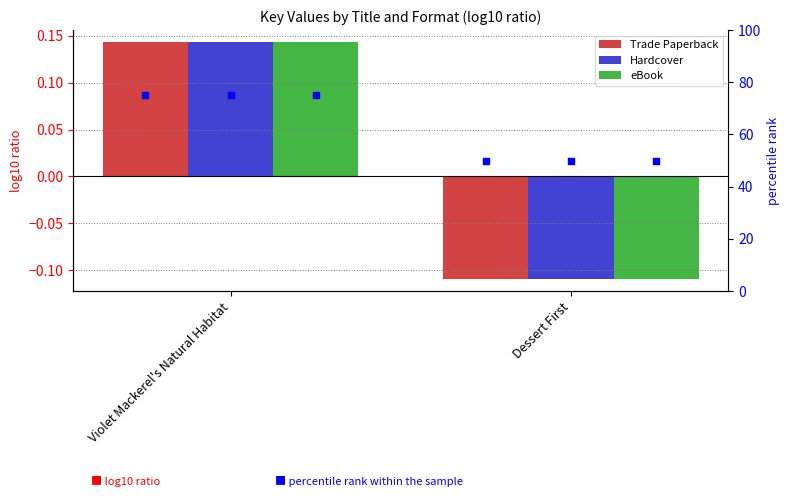

Which series contains the highest Y value?

Trade Paperback pct